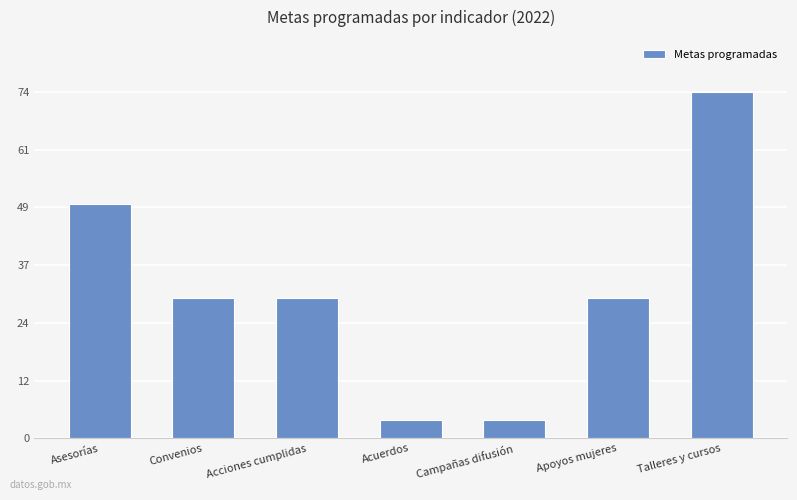

What is the label of the 7th bar from the left?

Talleres y cursos